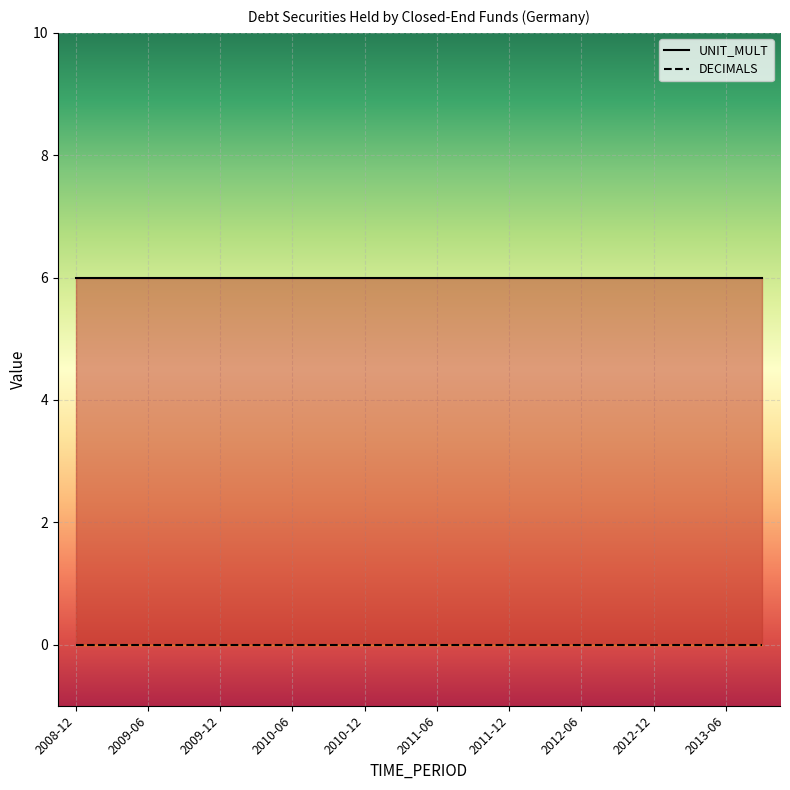

Which series has the largest range (max minus min)?

DECIMALS